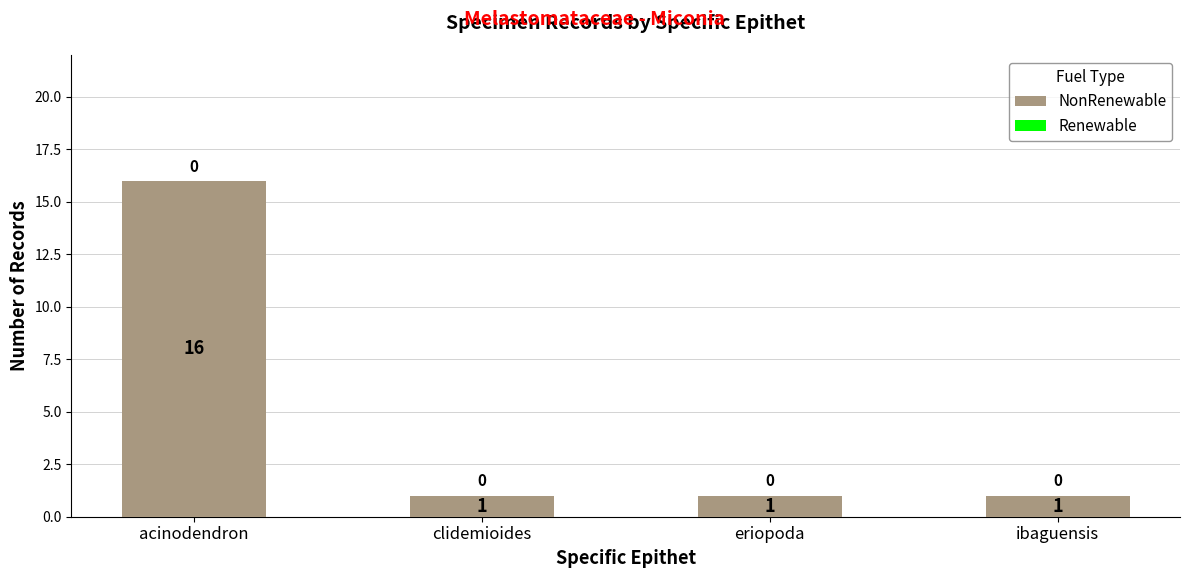

Is it true that the value at clidemioides is 1?

True